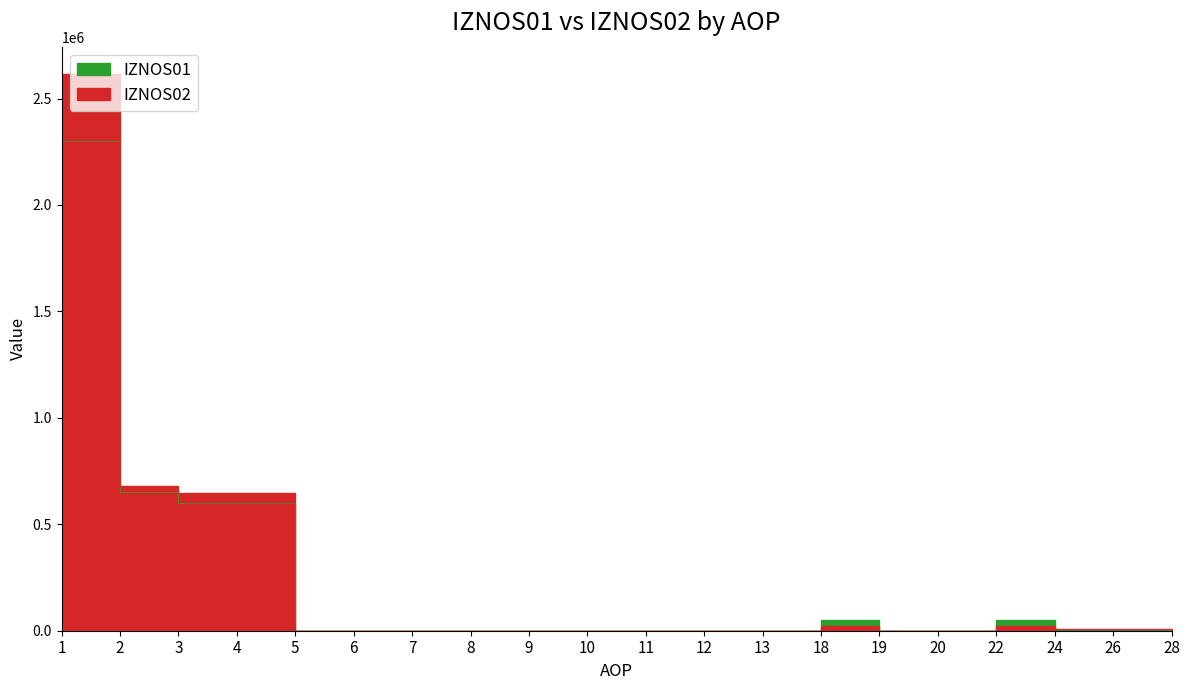

What are all the series names shown in the legend?

IZNOS01, IZNOS02